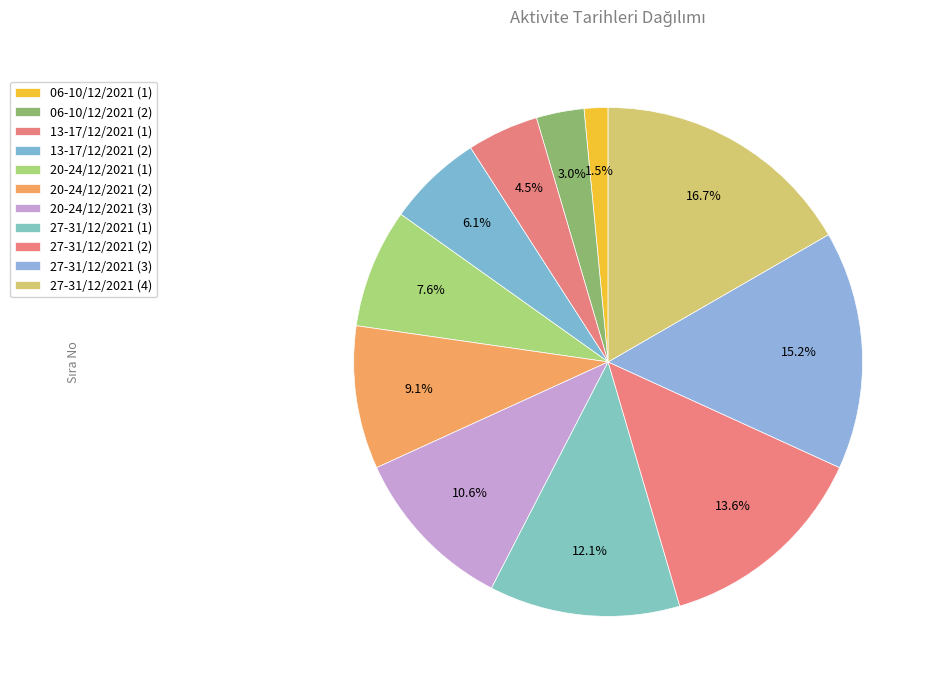

Count the number of slices in the pie.

11